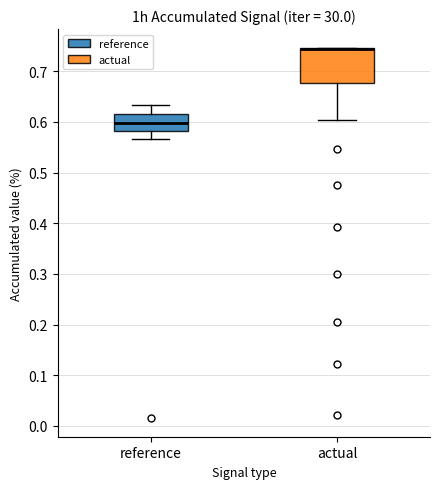

Reading left to right, transcribe this box plot: for each box, give where its median line is, the range the box spans, and where its two whiskers end, as read against the y-axis. The values are not printed on the chart, so give them approximately, as read against the axis.

reference: median 0.60, box 0.58 to 0.62, whiskers 0.57 to 0.63
actual: median 0.74 (drawn on the box's upper edge), box 0.68 to 0.75, whiskers 0.60 to 0.75